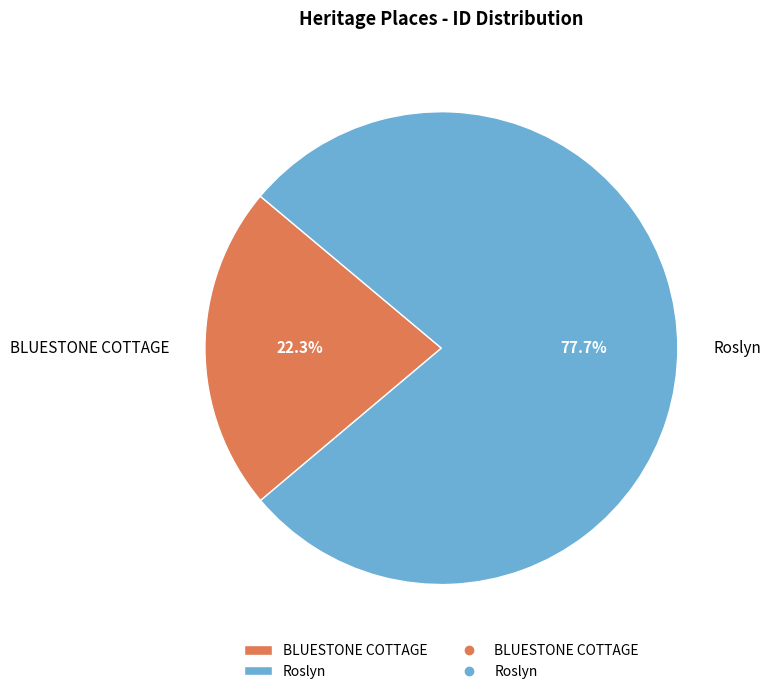

The BLUESTONE COTTAGE slice represents 22% of the pie. True or false?

True